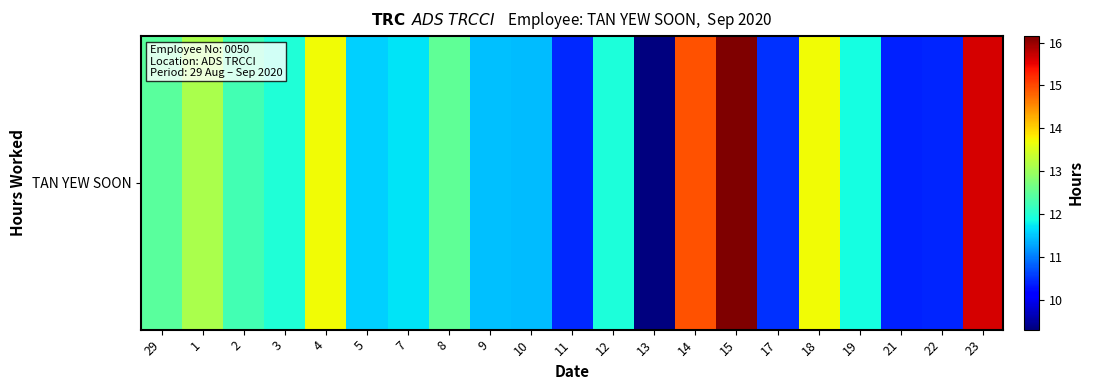

True or false: the data shows 13.9 at 22.

False